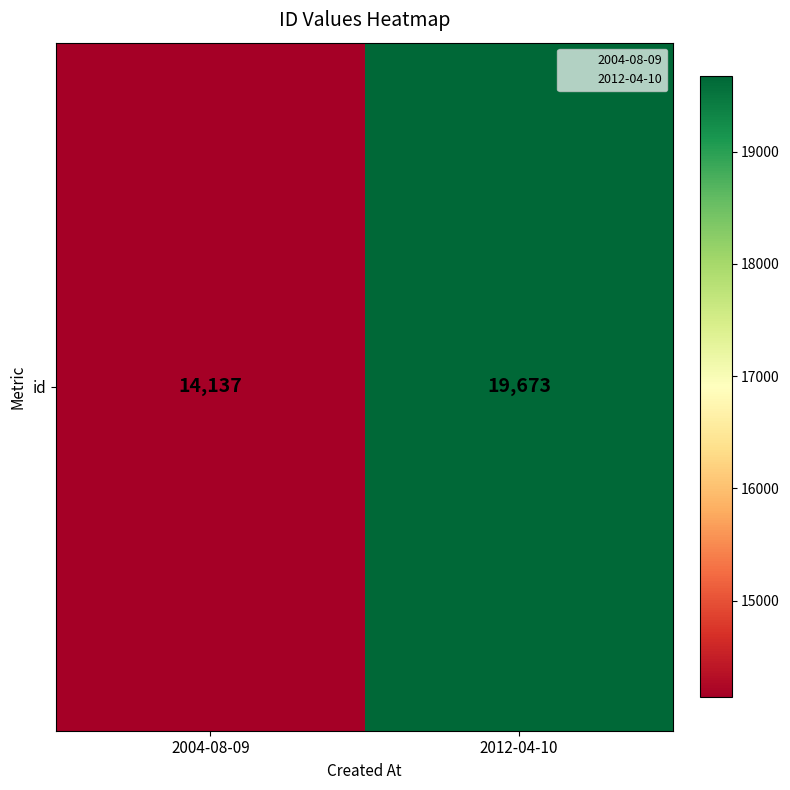

What is the maximum value shown in the chart?

19673